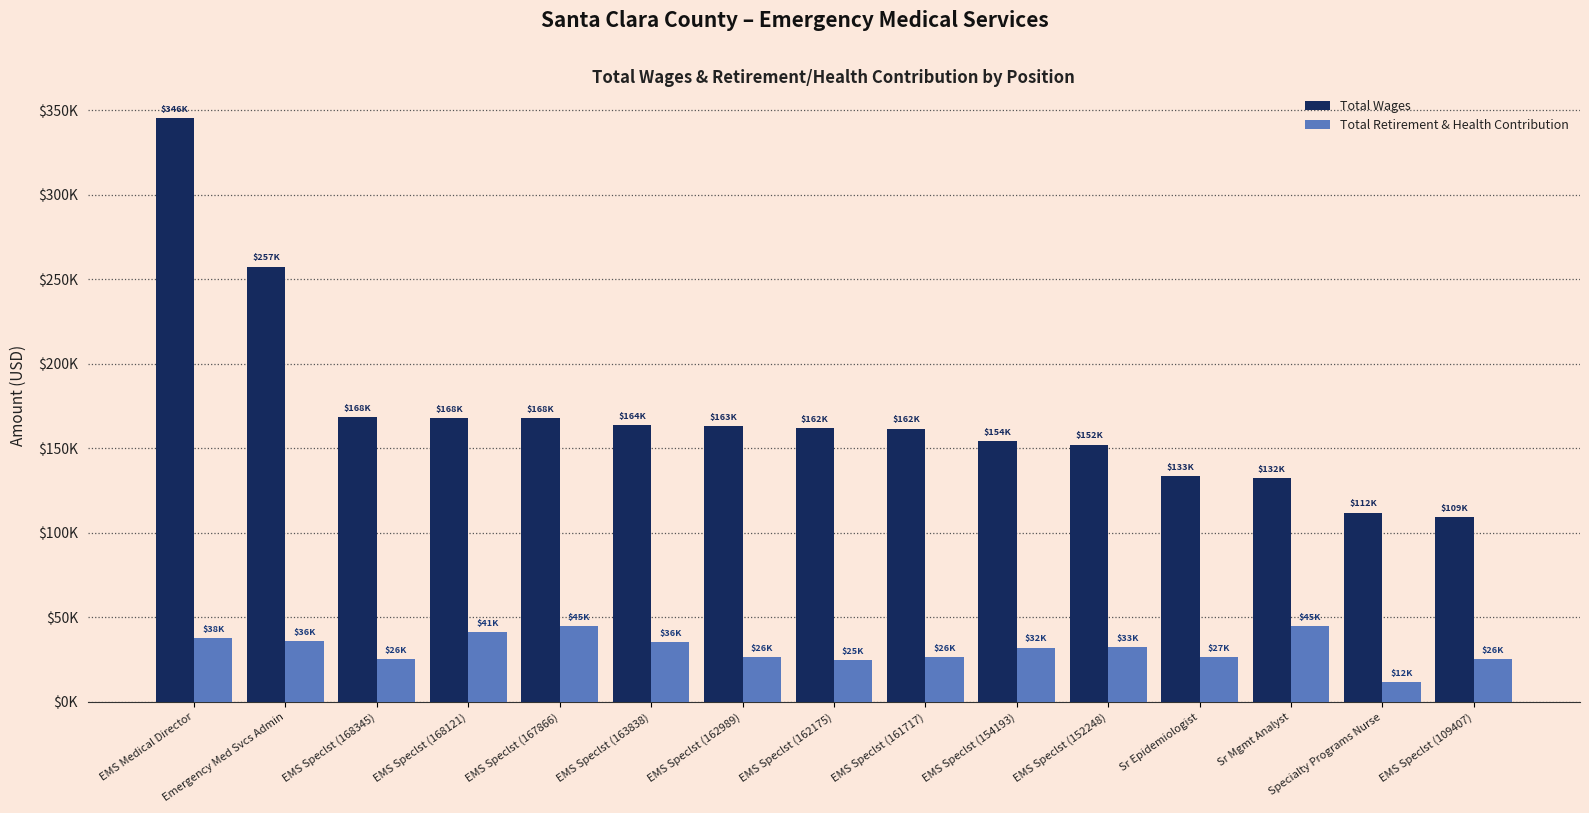

True or false: Total Retirement & Health Contribution has a value of 24637 at EMS Speclst (162175).

True